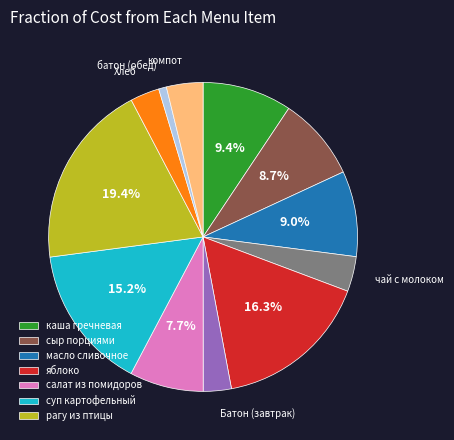

Does any single category account for the majority?

No